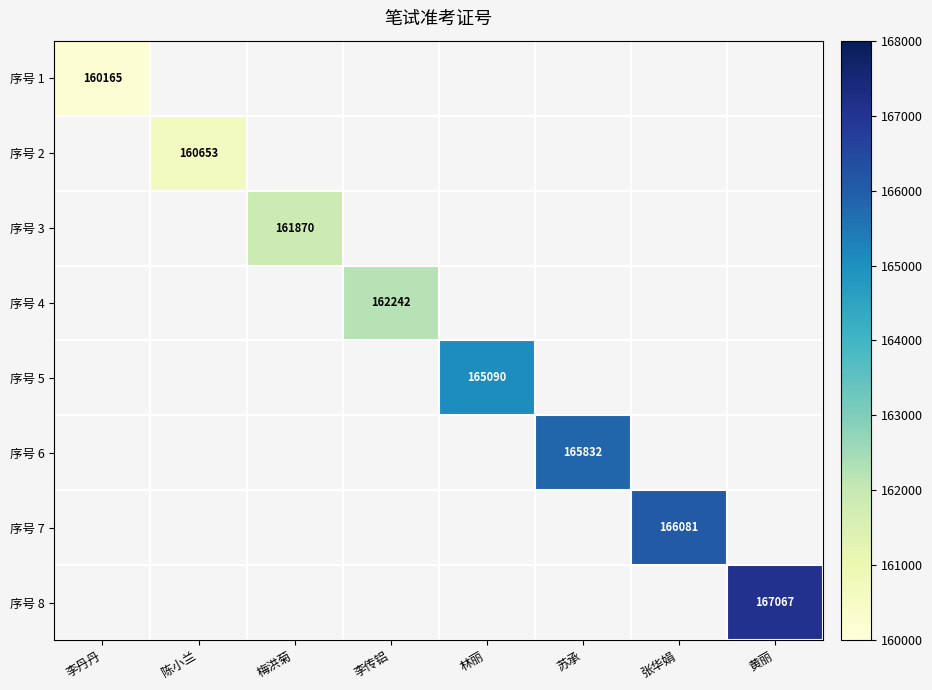

Is it true that 序号 2 equals 283719 at 陈小兰?

False